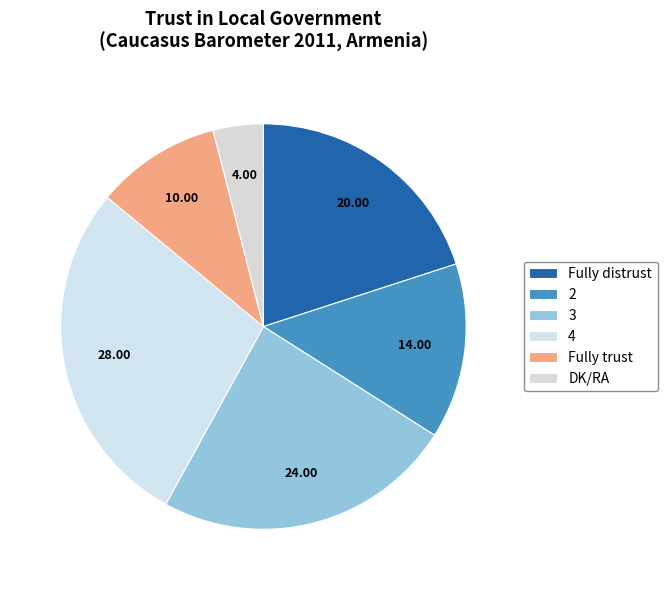

Count the number of slices in the pie.

6